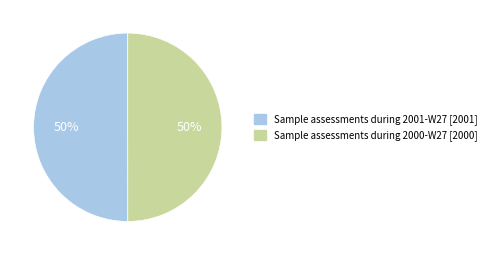

Do Sample assessments during 2000-W27 and Sample assessments during 2001-W27 together represent more than half of the pie?

Yes